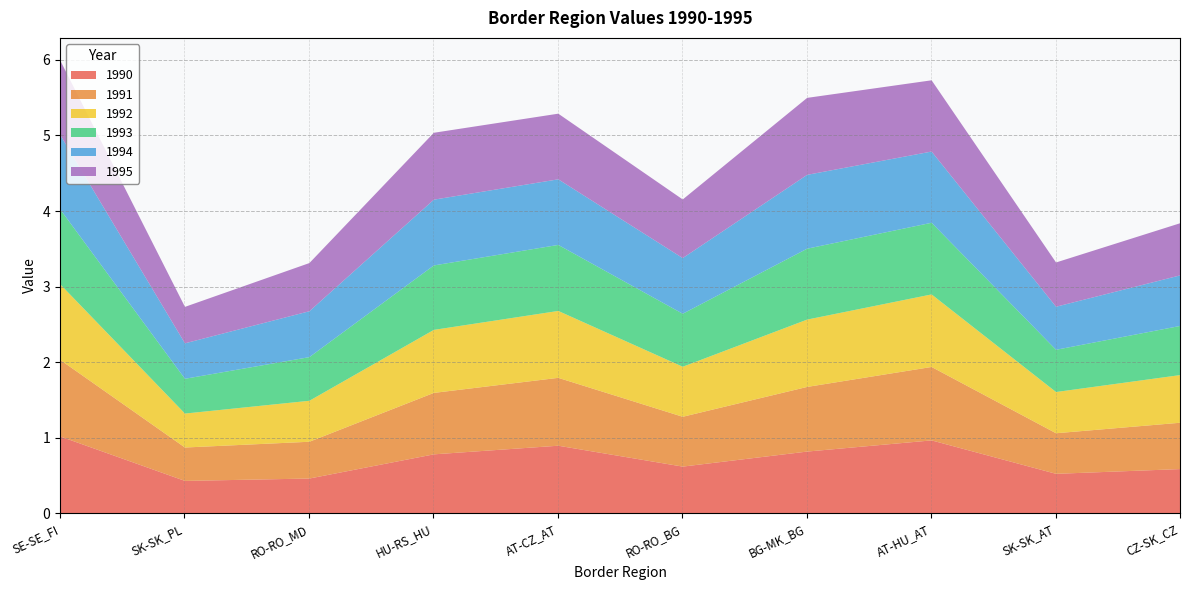

True or false: 1994 has a value of 0.9 at HU-RS_HU.

True